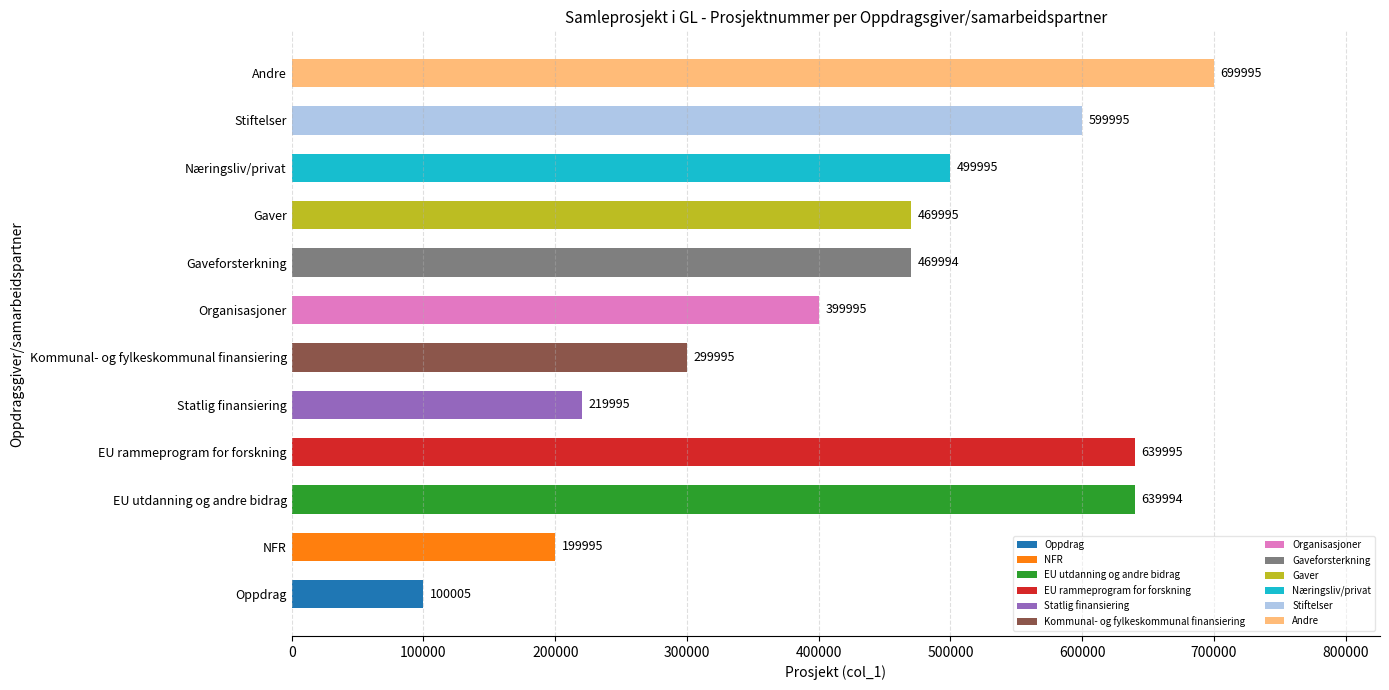

Count the number of categories in the chart.

12